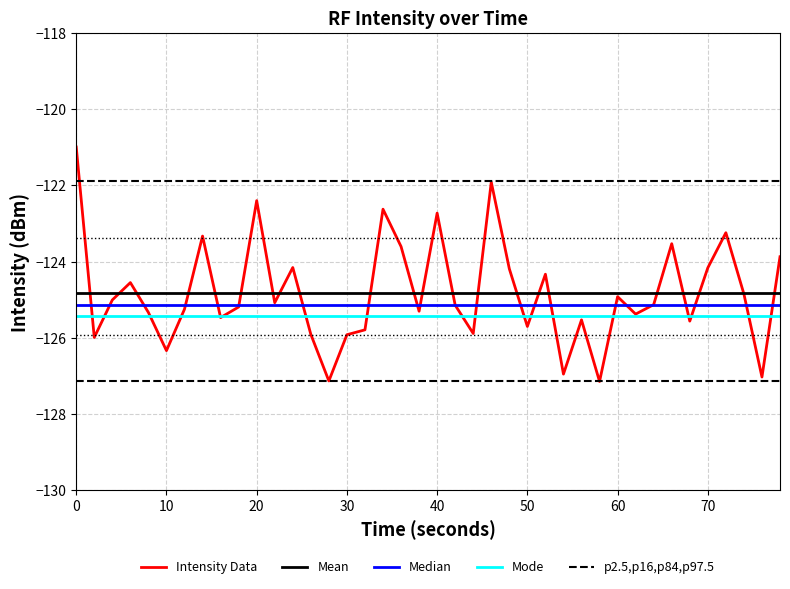

True or false: p2.5,p16,p84,p97.5 and Median intersect in this chart.

False